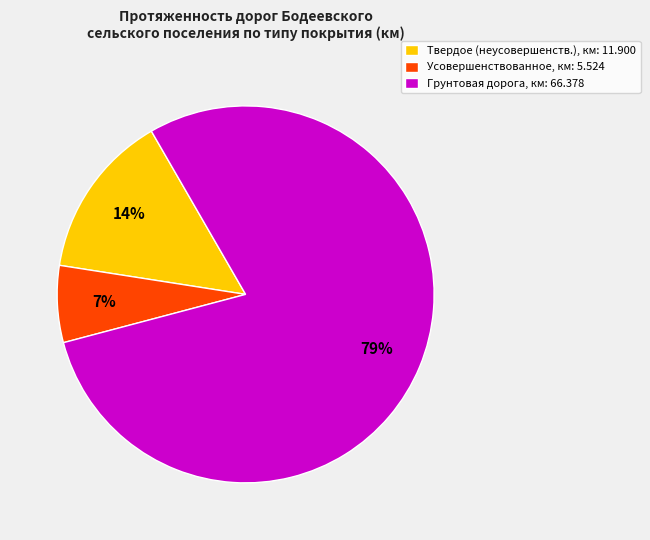

To the nearest percent, what is the average slice percentage?

33%